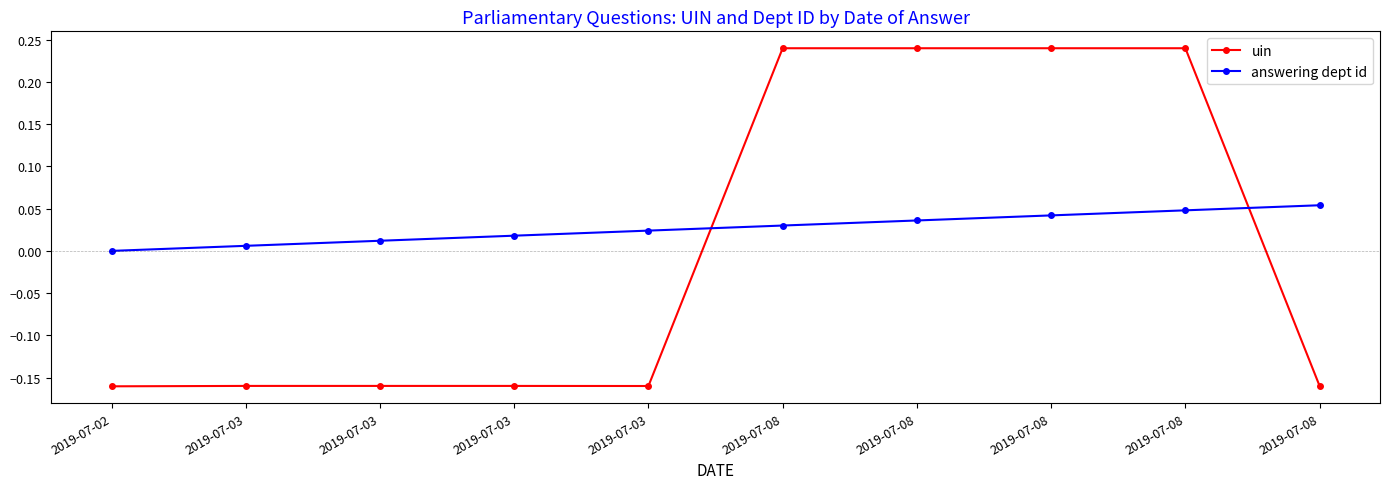

Reading right to left, transcribe all the data shown in this chart.

uin: -0.2	0.2	0.2	0.2	0.2	-0.2	-0.2	-0.2	-0.2	-0.2
answering dept id: 0.1	0.0	0.0	0.0	0.0	0.0	0.0	0.0	0.0	0.0